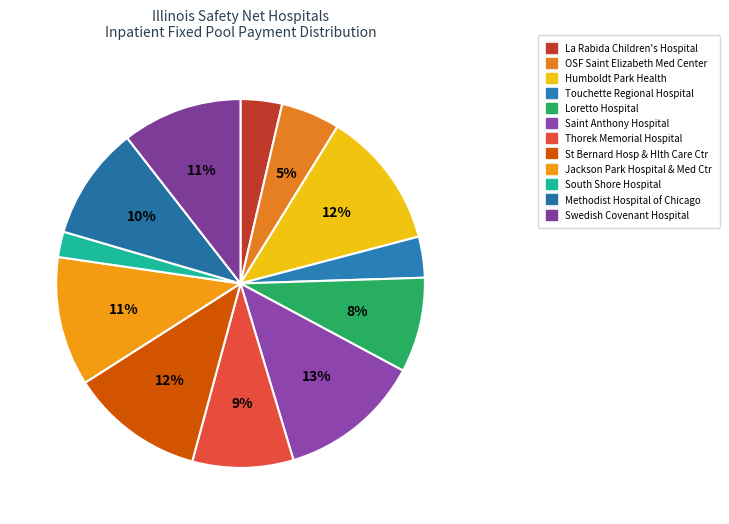

How many slices are in this pie chart?

12